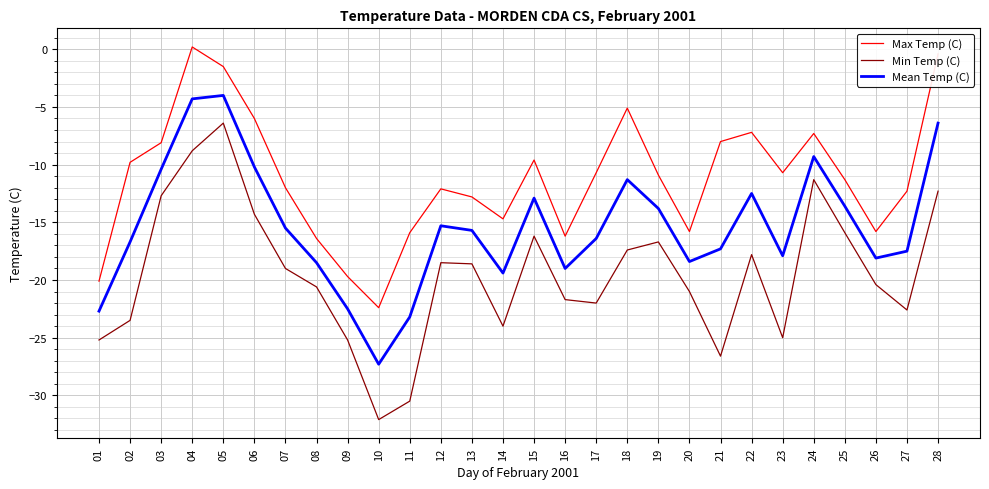

How many interior local valleys does the Mean Temp (C) series have?

6